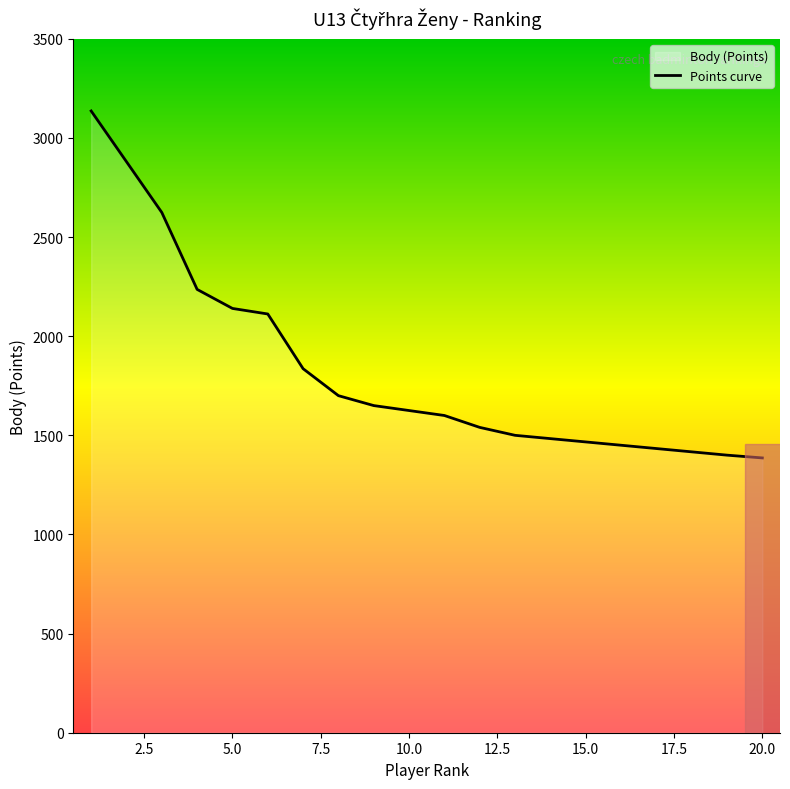

Between Kalkušová Karolína and Malá Kateřina, which is larger?

Kalkušová Karolína